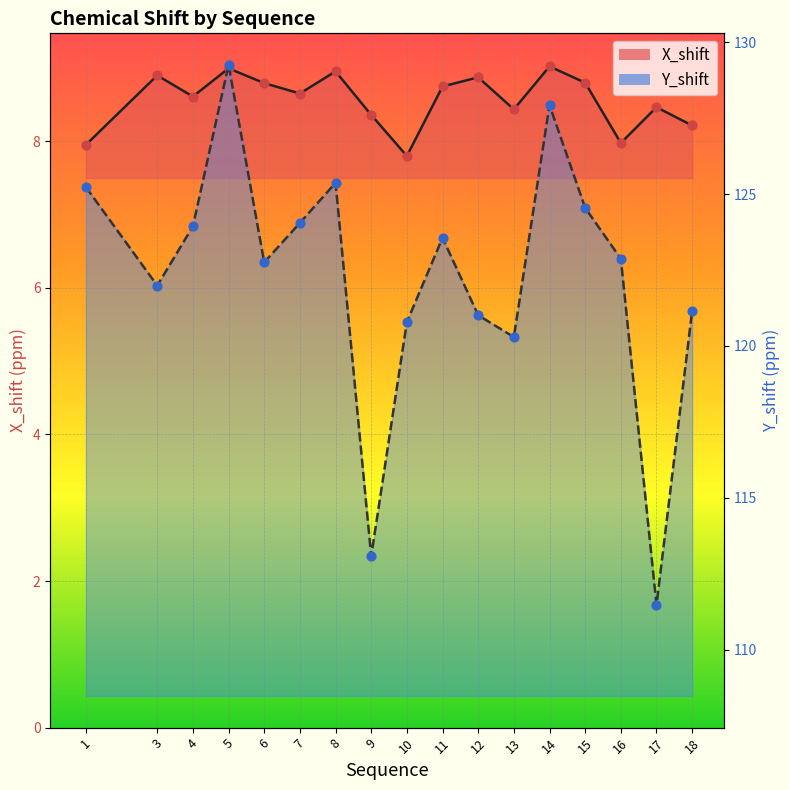

Which series has the widest spread of Y values?

Y_shift